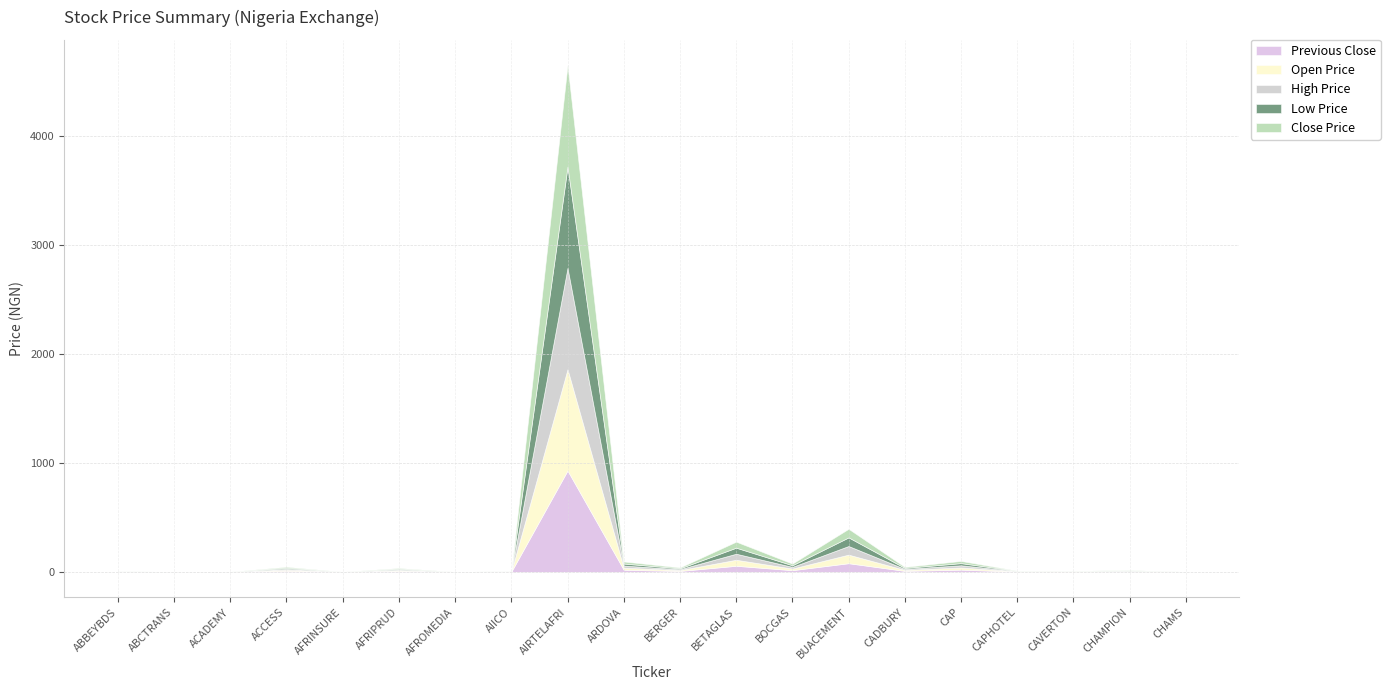

At which category does the chart reach its minimum across all series?

AFROMEDIA